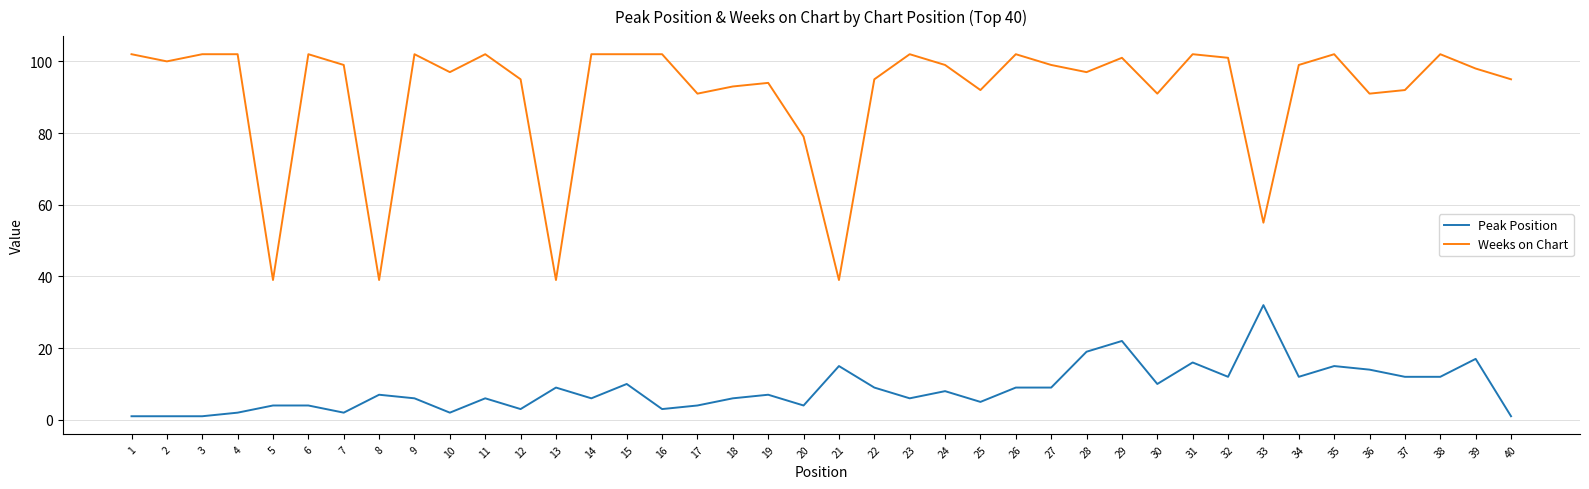

Reading right to left, list all the values displayed in this chart.

Peak Position: 40=1	39=17	38=12	37=12	36=14	35=15	34=12	33=32	32=12	31=16	30=10	29=22	28=19	27=9	26=9	25=5	24=8	23=6	22=9	21=15	20=4	19=7	18=6	17=4	16=3	15=10	14=6	13=9	12=3	11=6	10=2	9=6	8=7	7=2	6=4	5=4	4=2	3=1	2=1	1=1
Weeks on Chart: 40=95	39=98	38=102	37=92	36=91	35=102	34=99	33=55	32=101	31=102	30=91	29=101	28=97	27=99	26=102	25=92	24=99	23=102	22=95	21=39	20=79	19=94	18=93	17=91	16=102	15=102	14=102	13=39	12=95	11=102	10=97	9=102	8=39	7=99	6=102	5=39	4=102	3=102	2=100	1=102